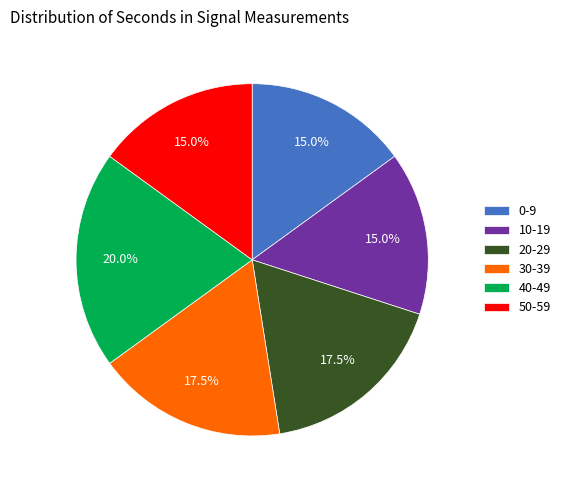

Between 0-9 and 40-49, which is larger?

40-49